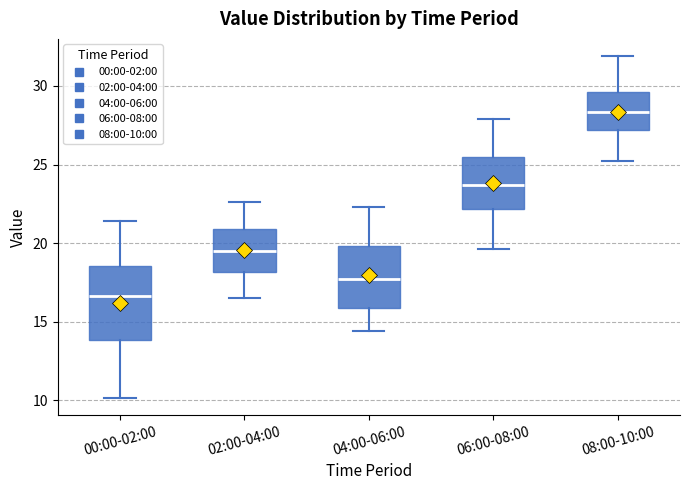

Reading left to right, transcribe this box plot: for each box, give where its median line is, the range the box spans, and where its two whiskers end, as read against the y-axis. The values are not printed on the chart, so give them approximately, as read against the axis.

00:00-02:00: median 16.5, box 14.0 to 18.5, whiskers 10.0 to 21.5
02:00-04:00: median 19.5, box 18.0 to 21.0, whiskers 16.5 to 22.5
04:00-06:00: median 18.0, box 16.0 to 20.0, whiskers 14.5 to 22.5
06:00-08:00: median 23.5, box 22.0 to 25.5, whiskers 19.5 to 28.0
08:00-10:00: median 28.5, box 27.0 to 29.5, whiskers 25.0 to 32.0